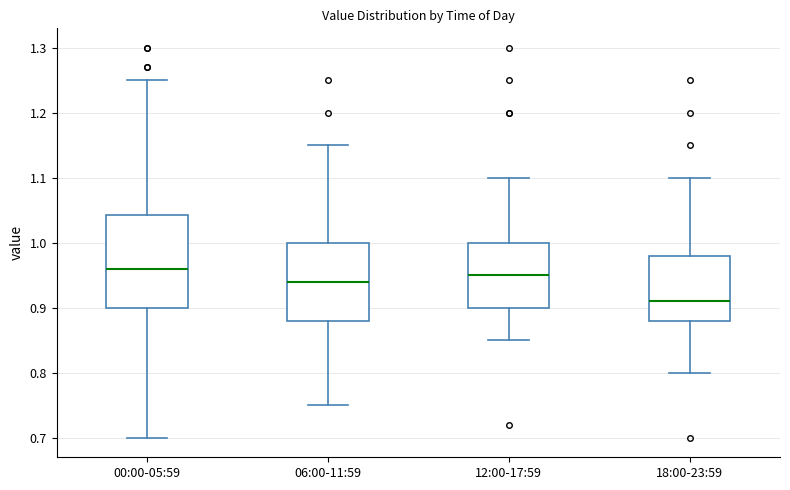

Comparing the boxes themselves (not the whiskers), which one is the tallest?

00:00-05:59